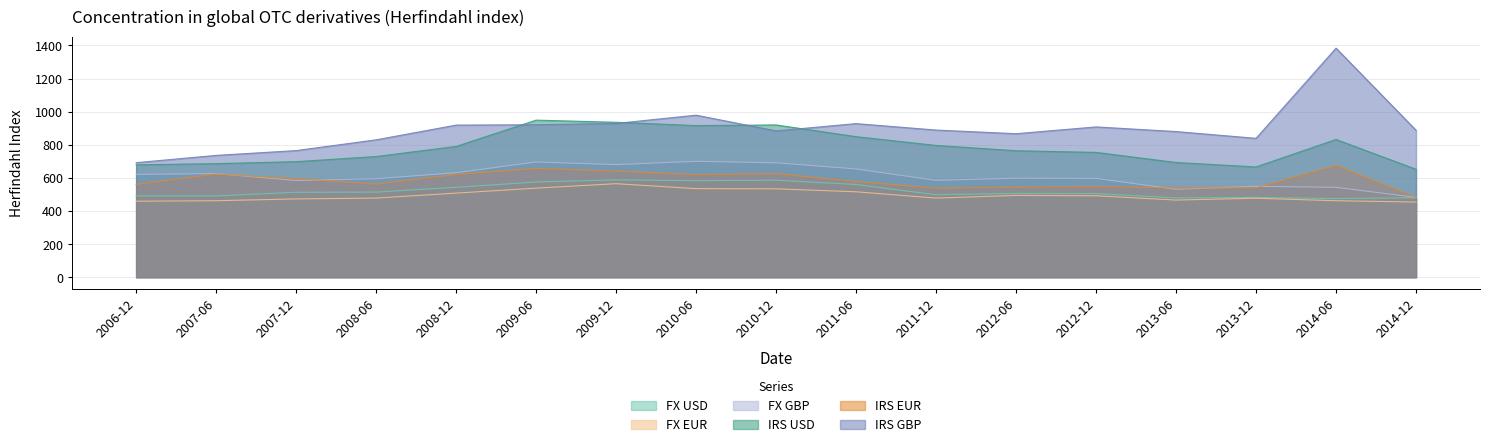

Reading left to right, extract all data points from this chart.

FX USD: 2006-12=491	2007-06=491	2007-12=513	2008-06=514	2008-12=543	2009-06=575	2009-12=588	2010-06=583	2010-12=586	2011-06=560	2011-12=498	2012-06=506	2012-12=505	2013-06=479	2013-12=482	2014-06=475	2014-12=480
FX EUR: 2006-12=459	2007-06=462	2007-12=473	2008-06=478	2008-12=508	2009-06=538	2009-12=565	2010-06=535	2010-12=534	2011-06=516	2011-12=478	2012-06=494	2012-12=492	2013-06=466	2013-12=477	2014-06=462	2014-12=454
FX GBP: 2006-12=621	2007-06=626	2007-12=584	2008-06=595	2008-12=631	2009-06=696	2009-12=680	2010-06=700	2010-12=691	2011-06=654	2011-12=585	2012-06=598	2012-12=597	2013-06=531	2013-12=549	2014-06=543	2014-12=482
IRS USD: 2006-12=679	2007-06=686	2007-12=698	2008-06=729	2008-12=790	2009-06=949	2009-12=936	2010-06=916	2010-12=920	2011-06=849	2011-12=796	2012-06=764	2012-12=754	2013-06=693	2013-12=666	2014-06=832	2014-12=652
IRS EUR: 2006-12=561	2007-06=623	2007-12=596	2008-06=562	2008-12=621	2009-06=657	2009-12=641	2010-06=620	2010-12=626	2011-06=578	2011-12=538	2012-06=544	2012-12=549	2013-06=539	2013-12=540	2014-06=676	2014-12=482
IRS GBP: 2006-12=692	2007-06=736	2007-12=765	2008-06=830	2008-12=919	2009-06=921	2009-12=929	2010-06=979	2010-12=884	2011-06=928	2011-12=889	2012-06=867	2012-12=908	2013-06=880	2013-12=839	2014-06=1384	2014-12=888